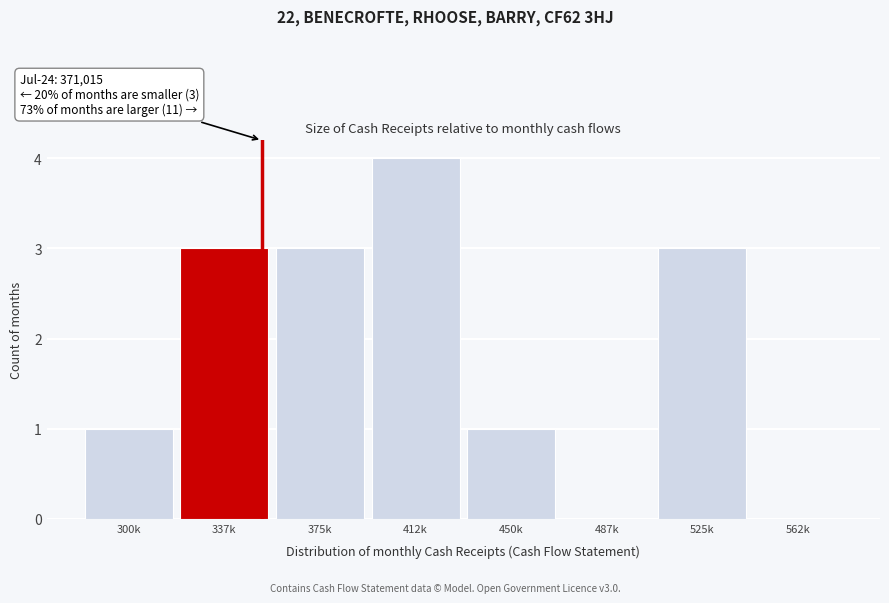

Reading left to right, list all the values displayed in this chart.

300k=1	337k=3	375k=3	412k=4	450k=1	487k=0	525k=3	562k=0